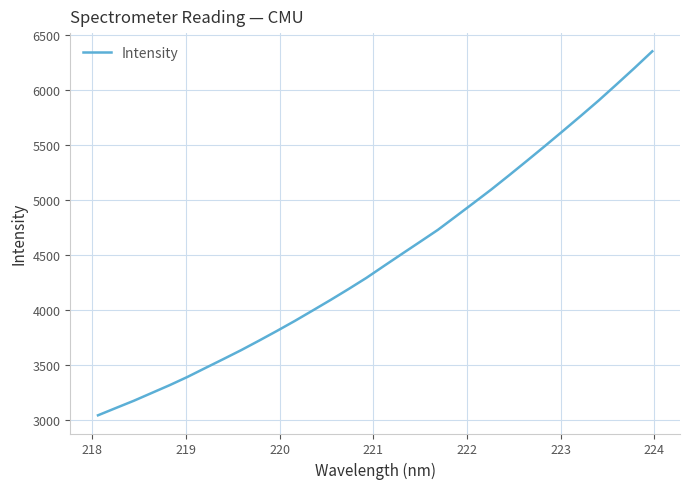

How many lines are shown in the chart?

1